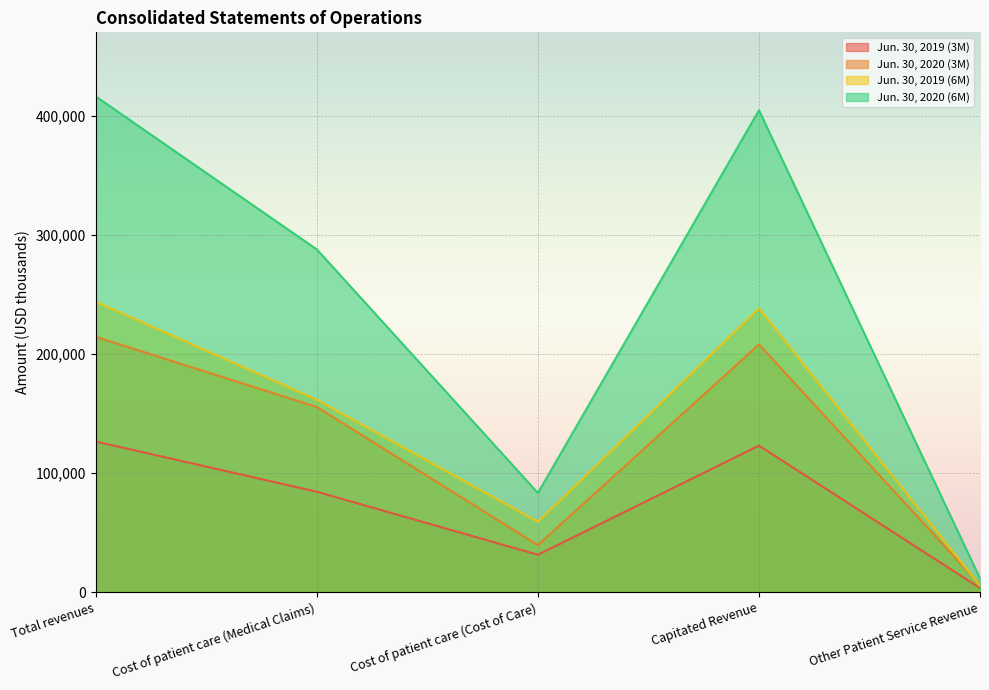

What is the maximum value shown in the chart?

416167